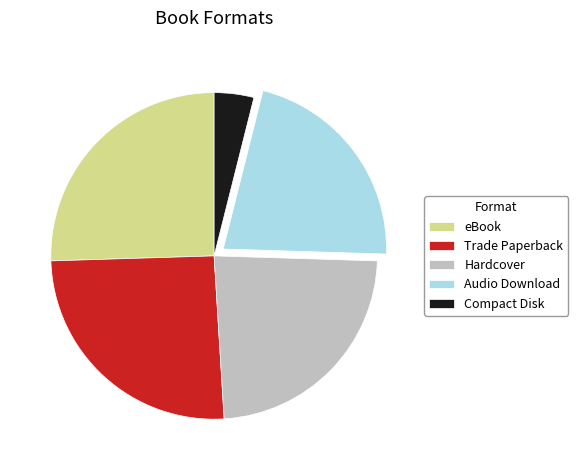

Approximately how many times larger is the value at Trade Paperback compared to Compact Disk?

6.5